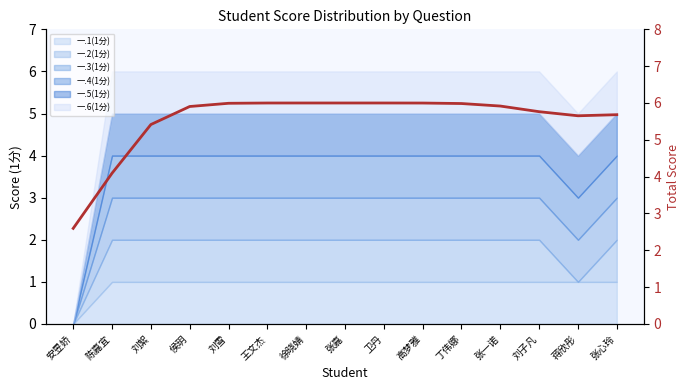

Which label corresponds to the largest value in the chart?

徐晓婧